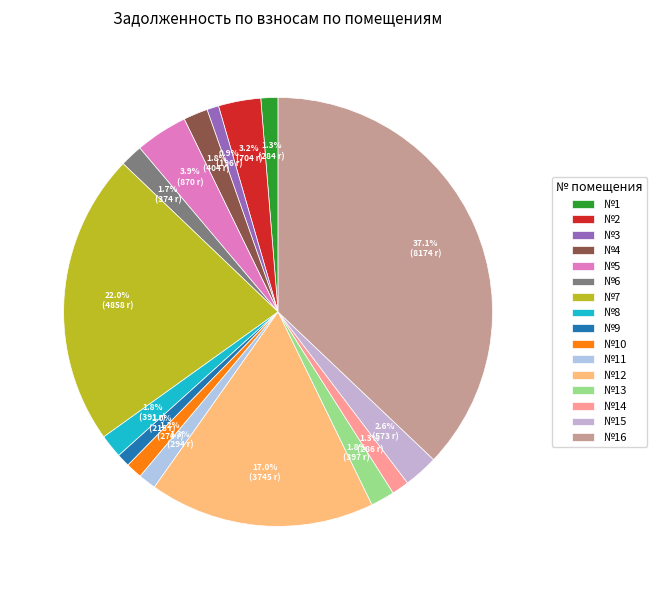

Does any single category account for the majority?

No